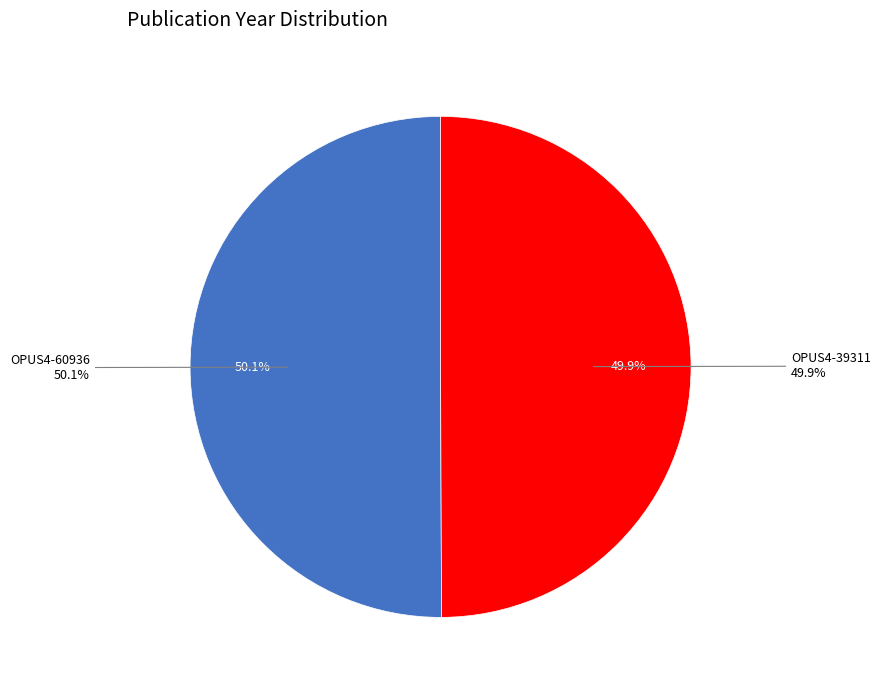

How much of the chart is everything except OPUS4-60936?

49.9%